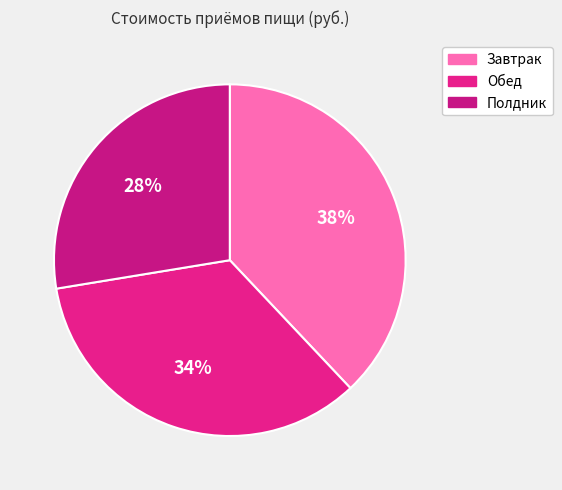

Count the number of slices in the pie.

3